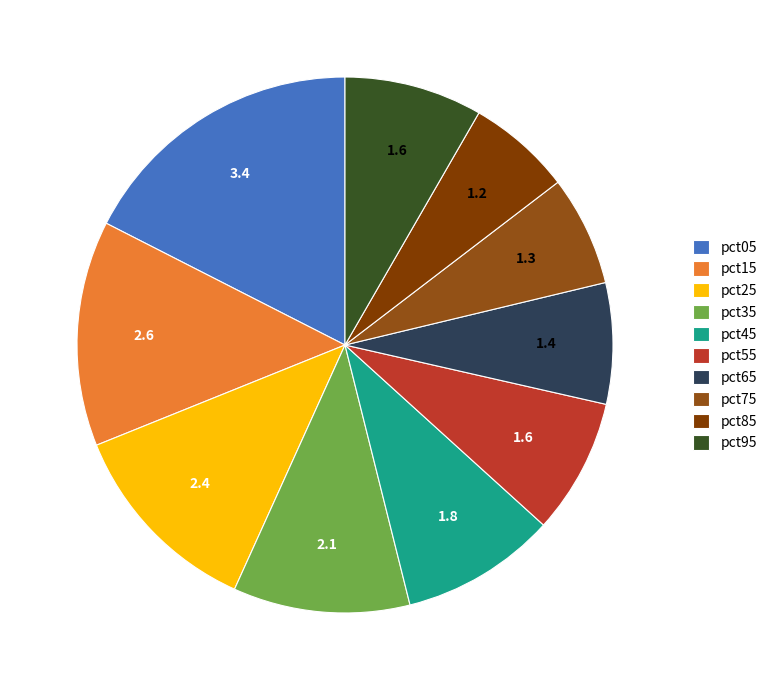

Do pct05 and pct95 together represent more than half of the pie?

No